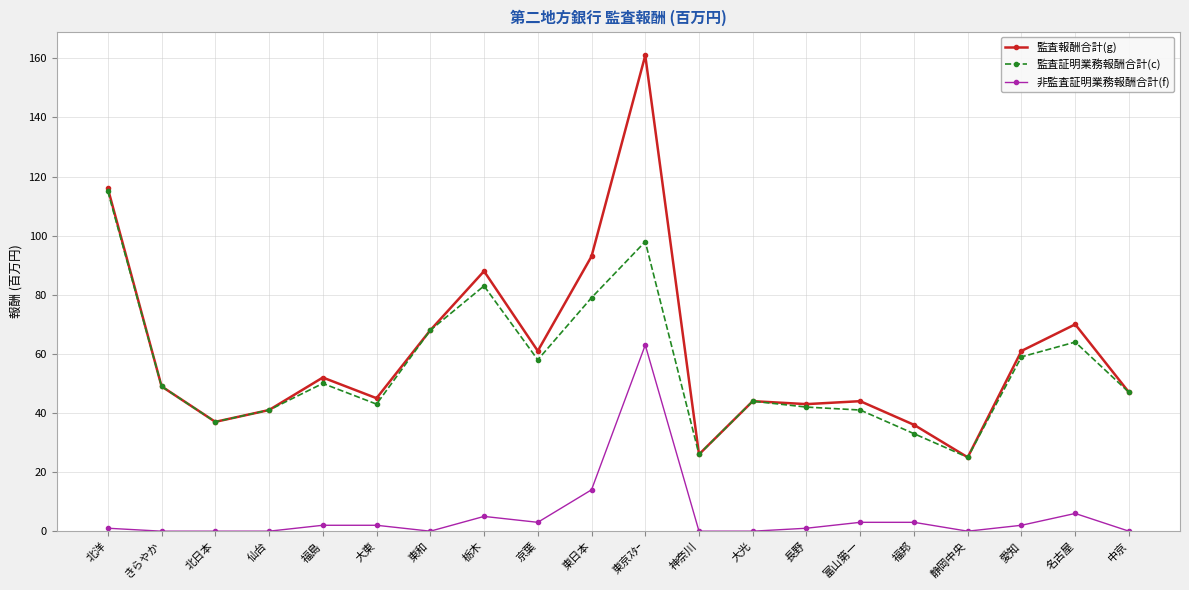

What is the label of the 19th point from the left?

名古屋